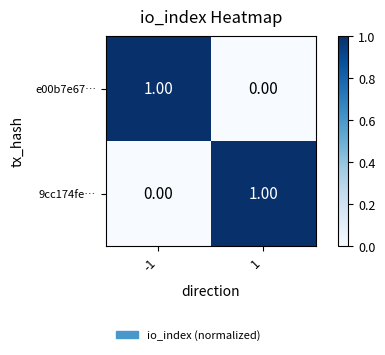

Rank the series at 1 from highest to lowest value.

9cc174fe…, e00b7e67…